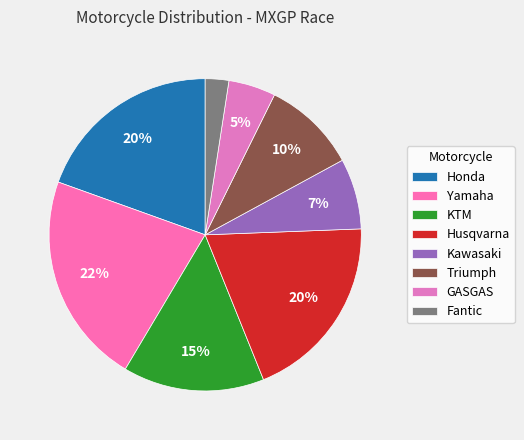

The Yamaha slice represents 35% of the pie. True or false?

False